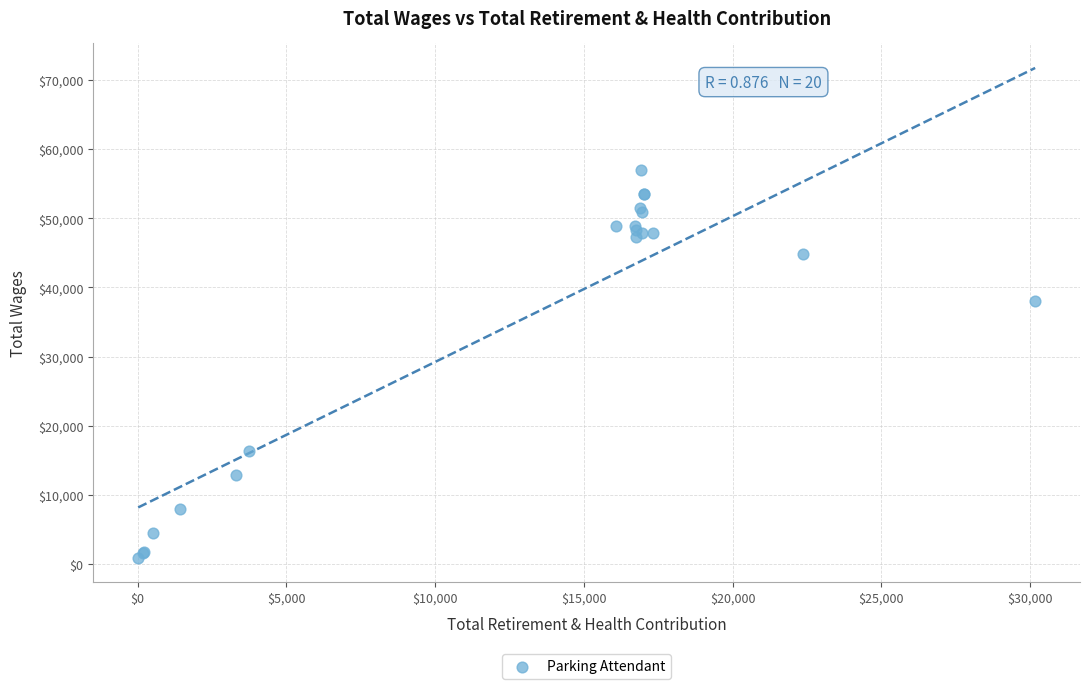

What Y value in the scatter plot is closest to 28977?

38104